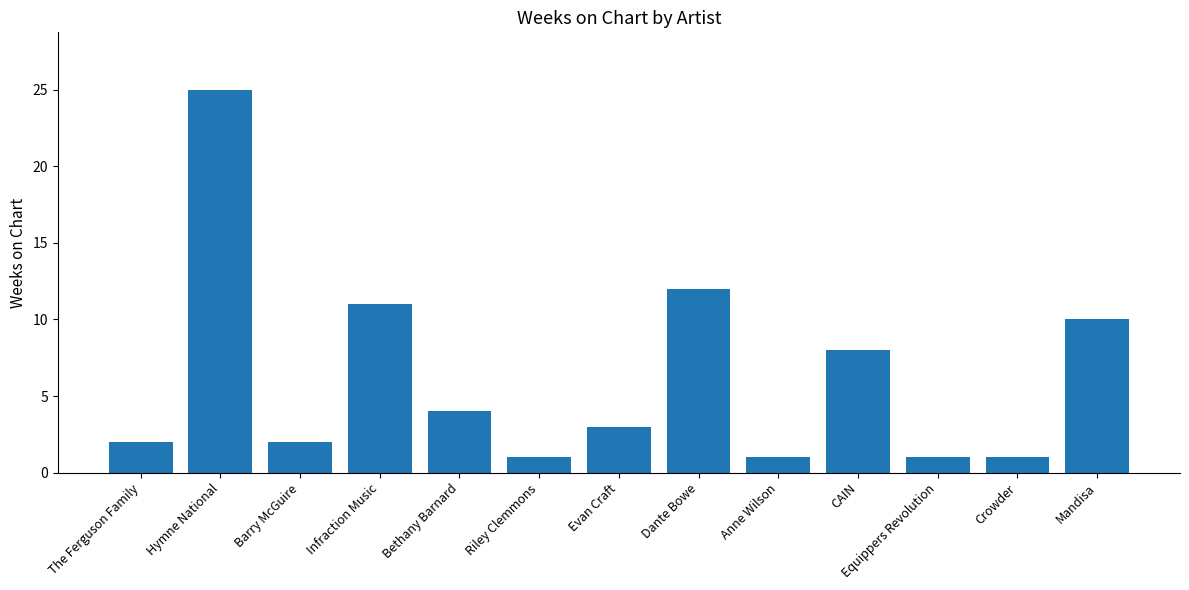

What is the label of the 9th bar from the left?

Anne Wilson